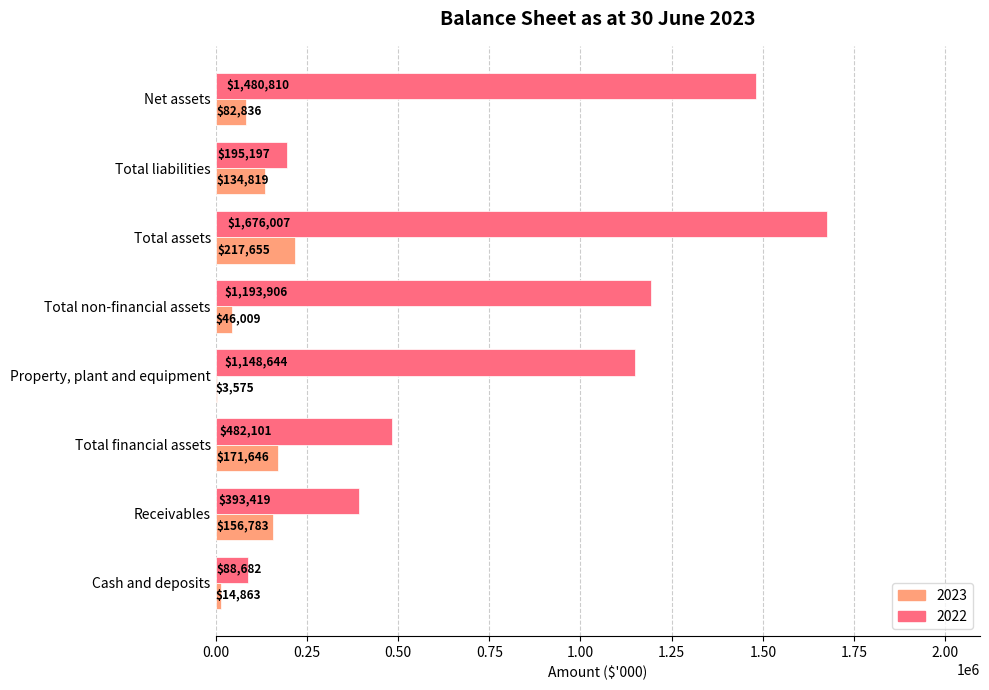

True or false: 2023 has a value of 82836 at Net assets.

True